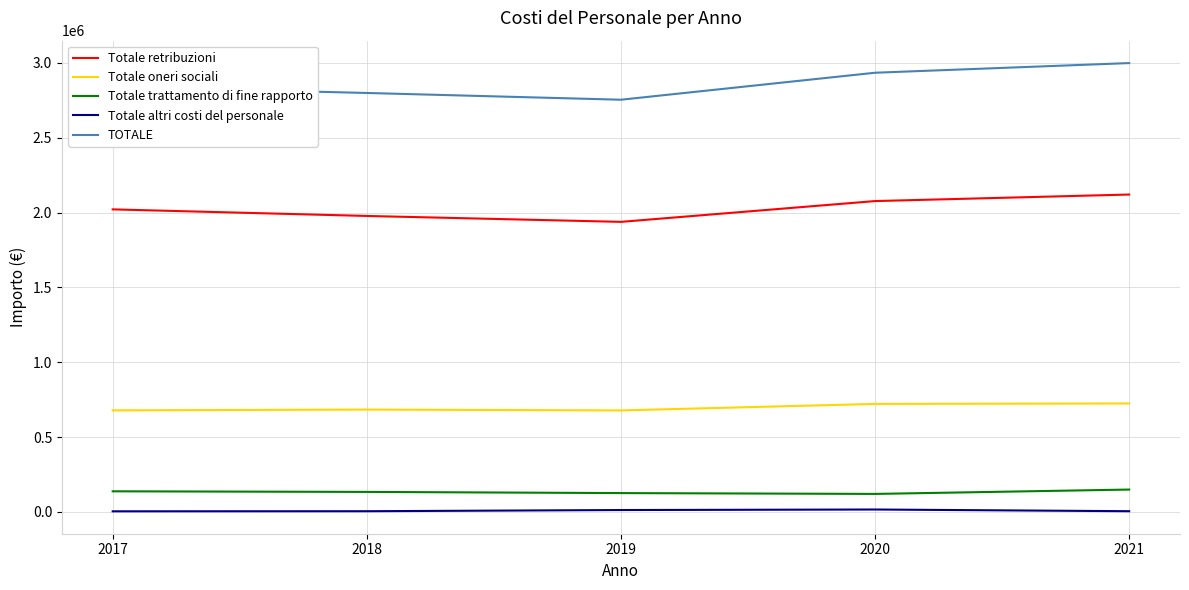

What is the total value across all series at 2017?

5682538.0